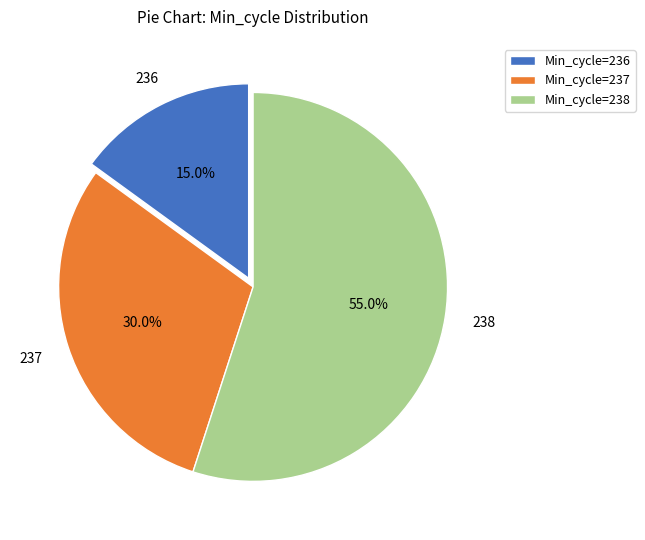

How many slices are in this pie chart?

3